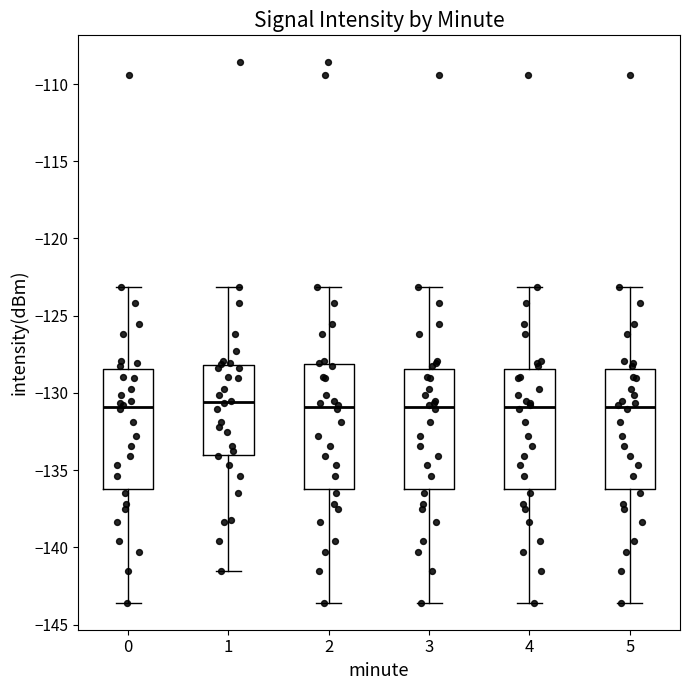

Reading left to right, transcribe this box plot: for each box, give where its median line is, the range the box spans, and where its two whiskers end, as read against the y-axis. The values are not printed on the chart, so give them approximately, as read against the axis.

0: median -131.0, box -136.0 to -128.5, whiskers -143.5 to -123.0
1: median -130.5, box -134.0 to -128.0, whiskers -141.5 to -123.0
2: median -131.0, box -136.0 to -128.0, whiskers -143.5 to -123.0
3: median -131.0, box -136.0 to -128.5, whiskers -143.5 to -123.0
4: median -131.0, box -136.0 to -128.5, whiskers -143.5 to -123.0
5: median -131.0, box -136.0 to -128.5, whiskers -143.5 to -123.0